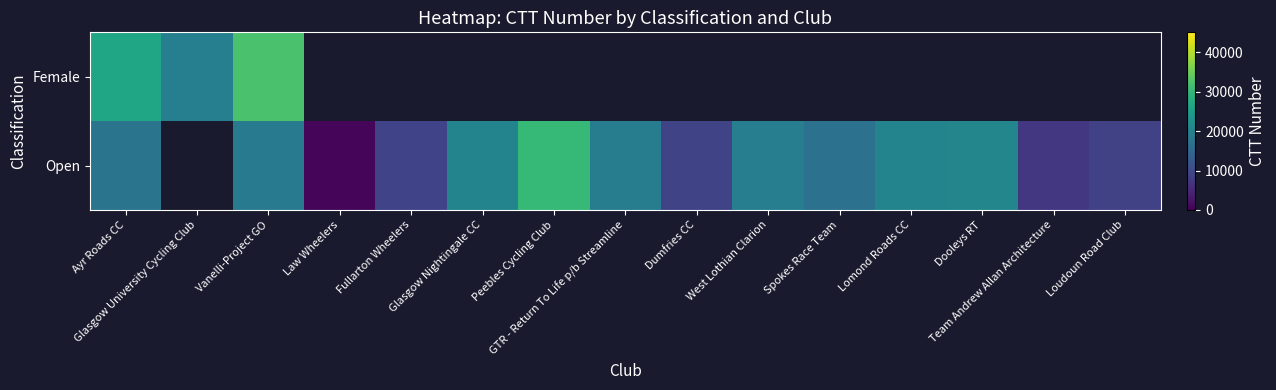

What is the greatest value displayed?

32013.0